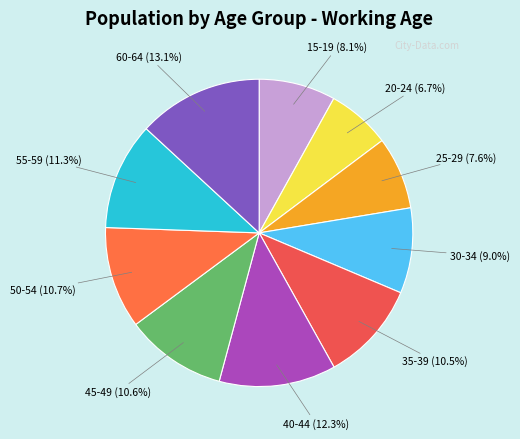

Which category has the biggest portion of the pie?

60-64